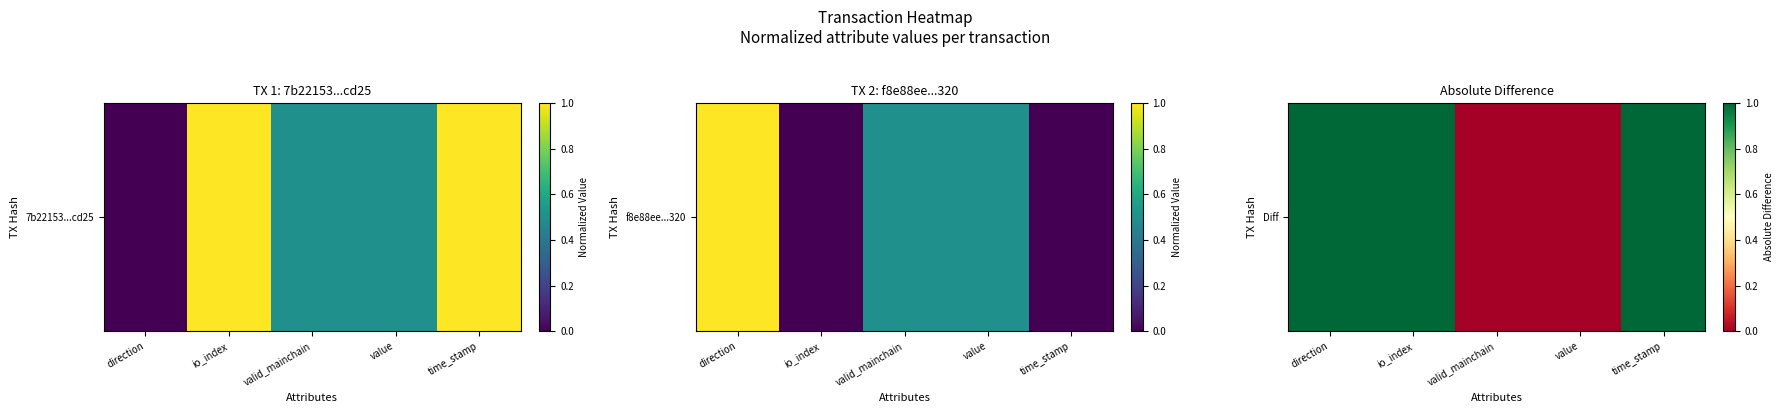

Rank the categories by value from lowest to highest.

valid_mainchain, value, direction, io_index, time_stamp